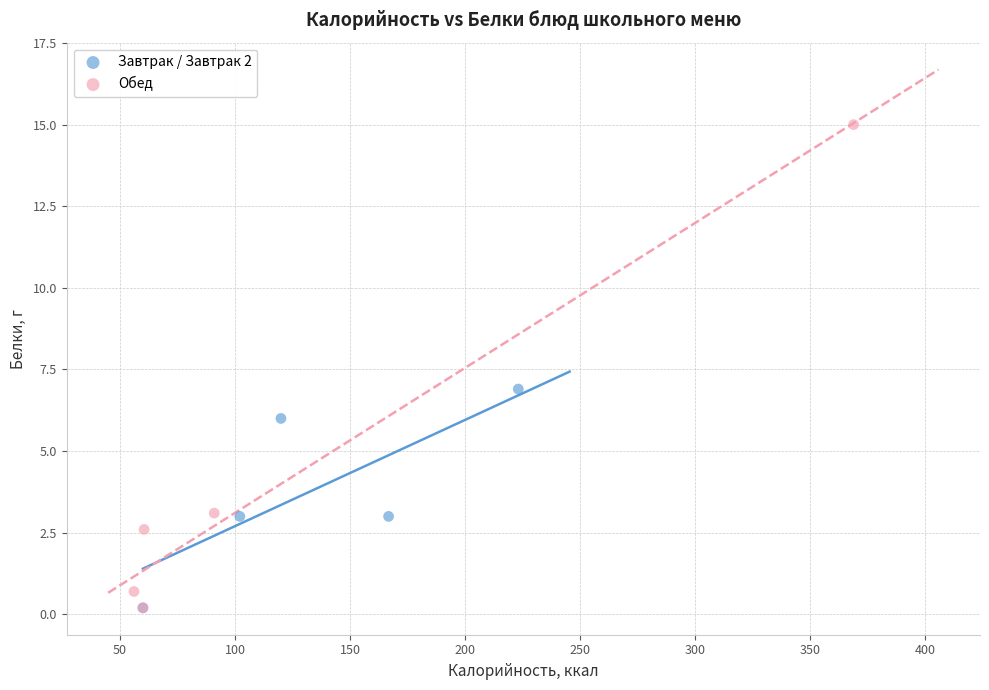

Which series has the widest spread of Y values?

Обед